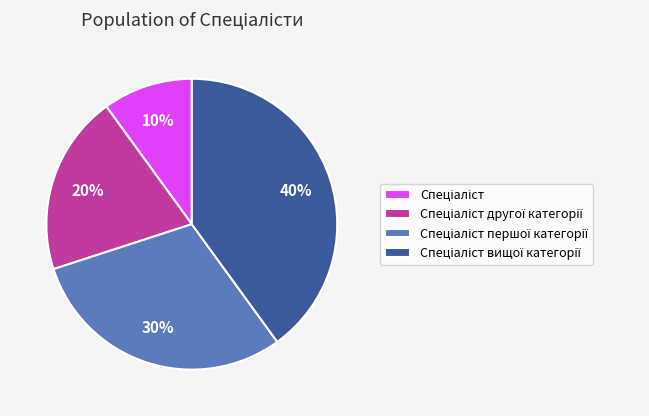

To the nearest percent, what is the difference between the largest and smallest slice percentages?

30%